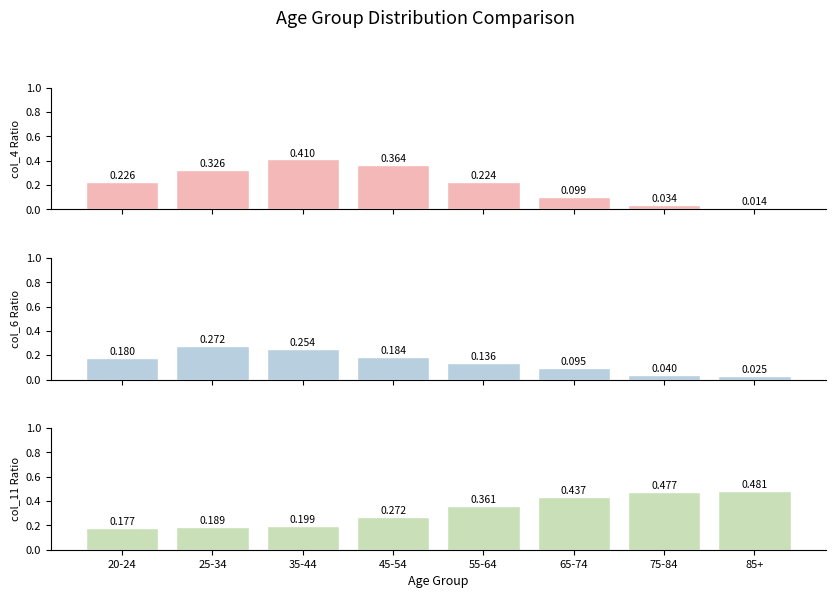

List the series in order of their peak value, highest first.

col_11 ratio, col_4 ratio, col_6 ratio